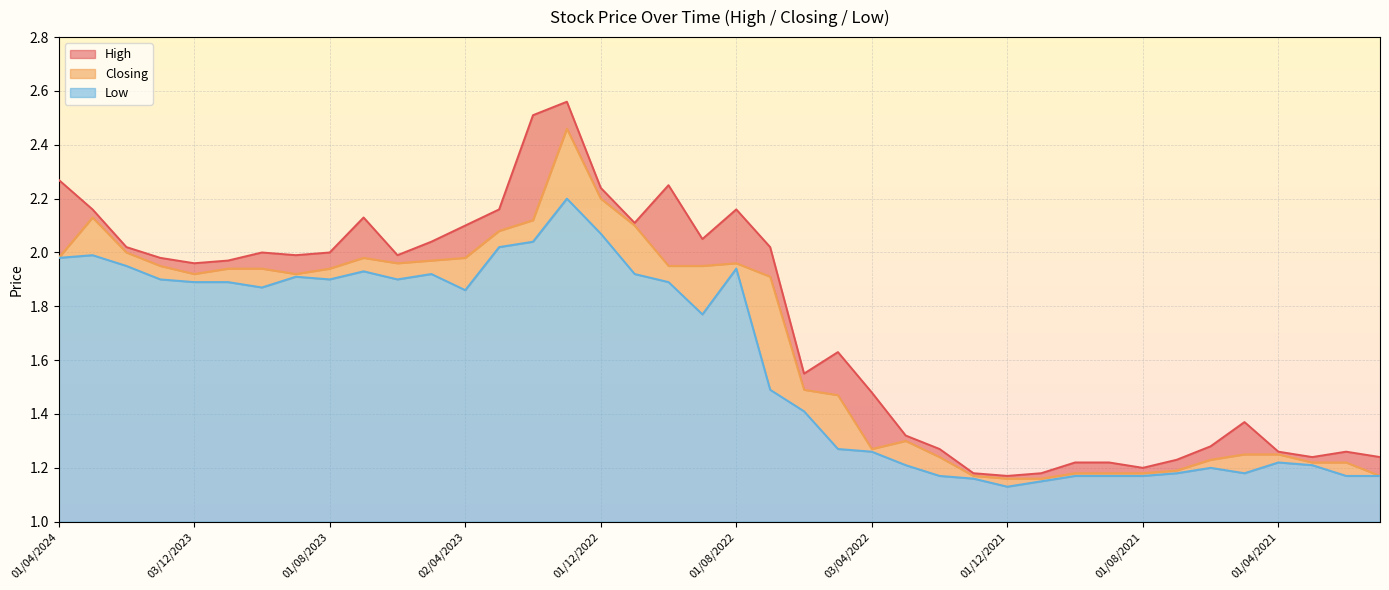

At which category is the sum across all series the highest?

02/01/2023